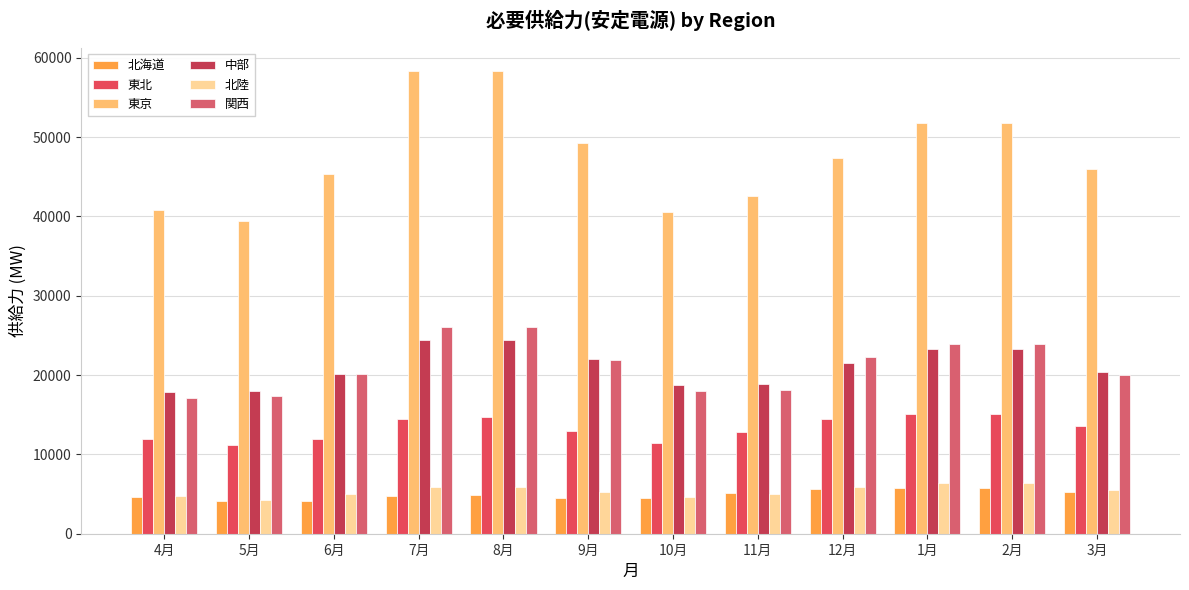

How many distinct data groups are displayed?

6